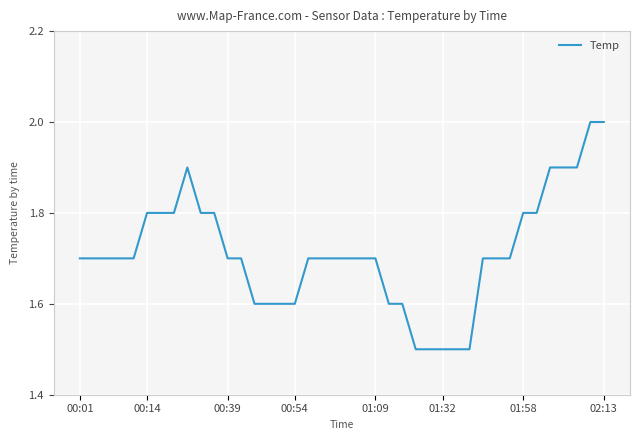

What is the difference between the maximum and minimum values?

0.5